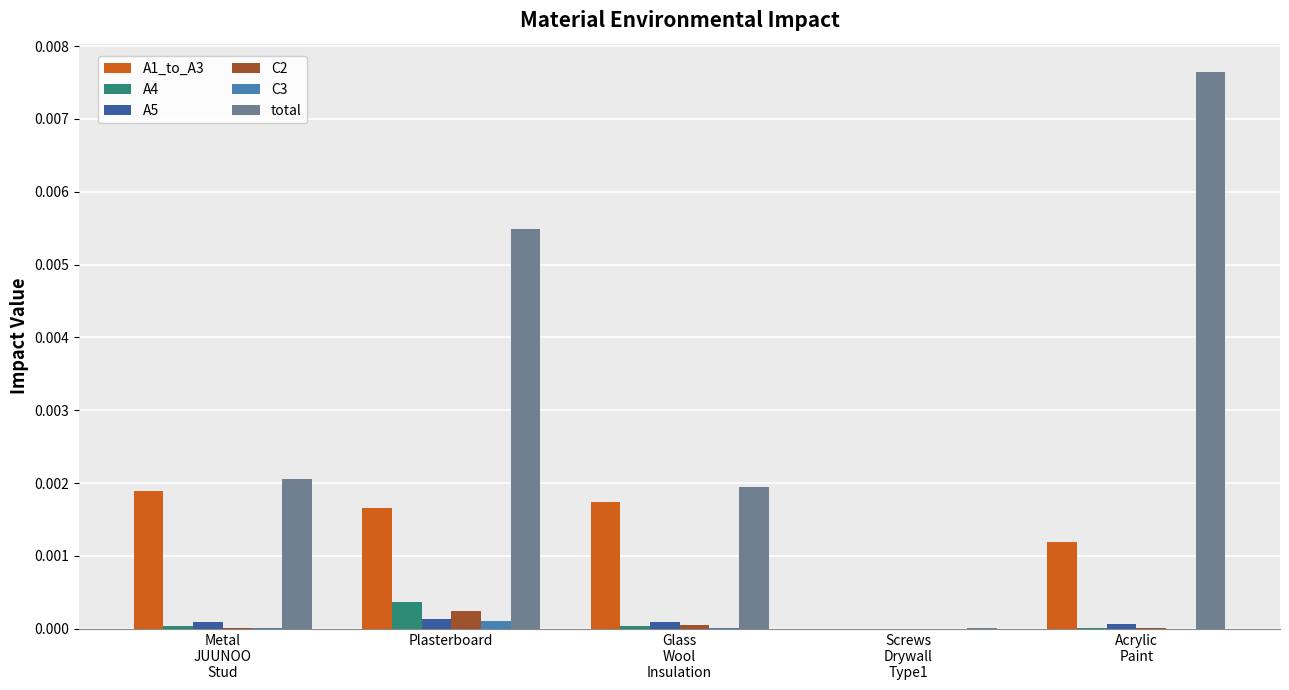

How many groups of bars are there?

5